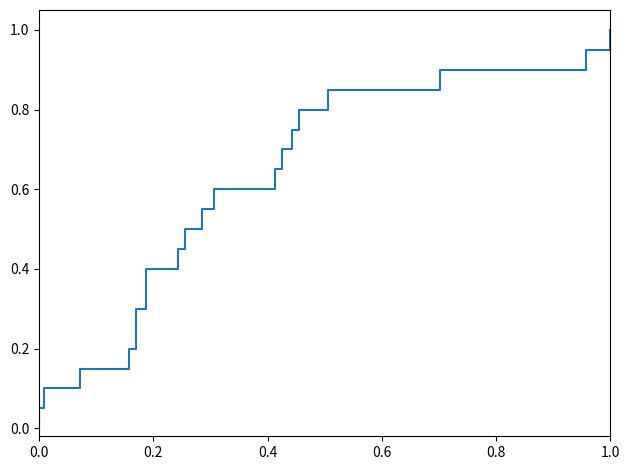

What position from the right is 0.2?

20